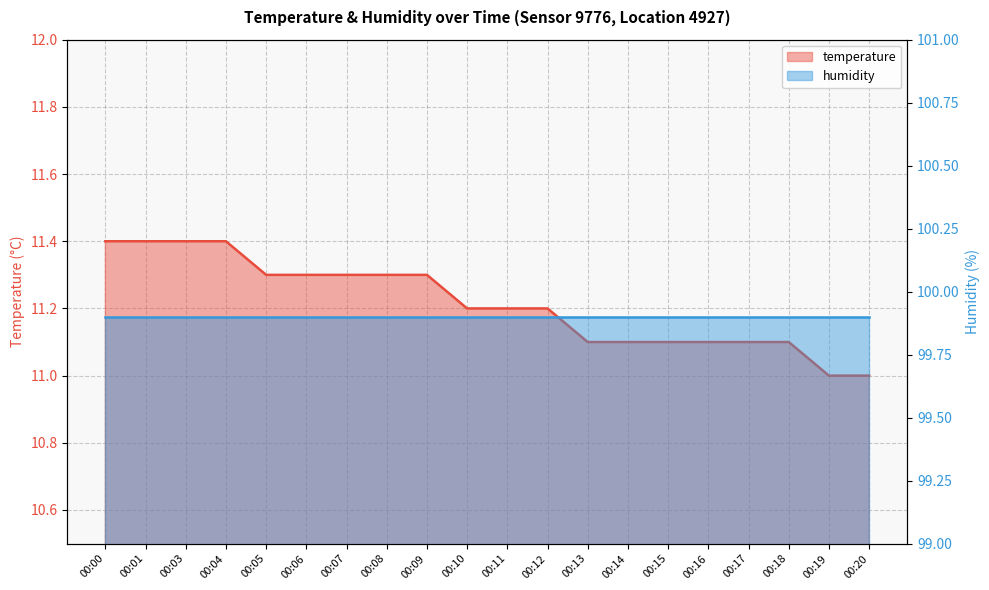

True or false: the data has more than 1 interior local peaks.

False